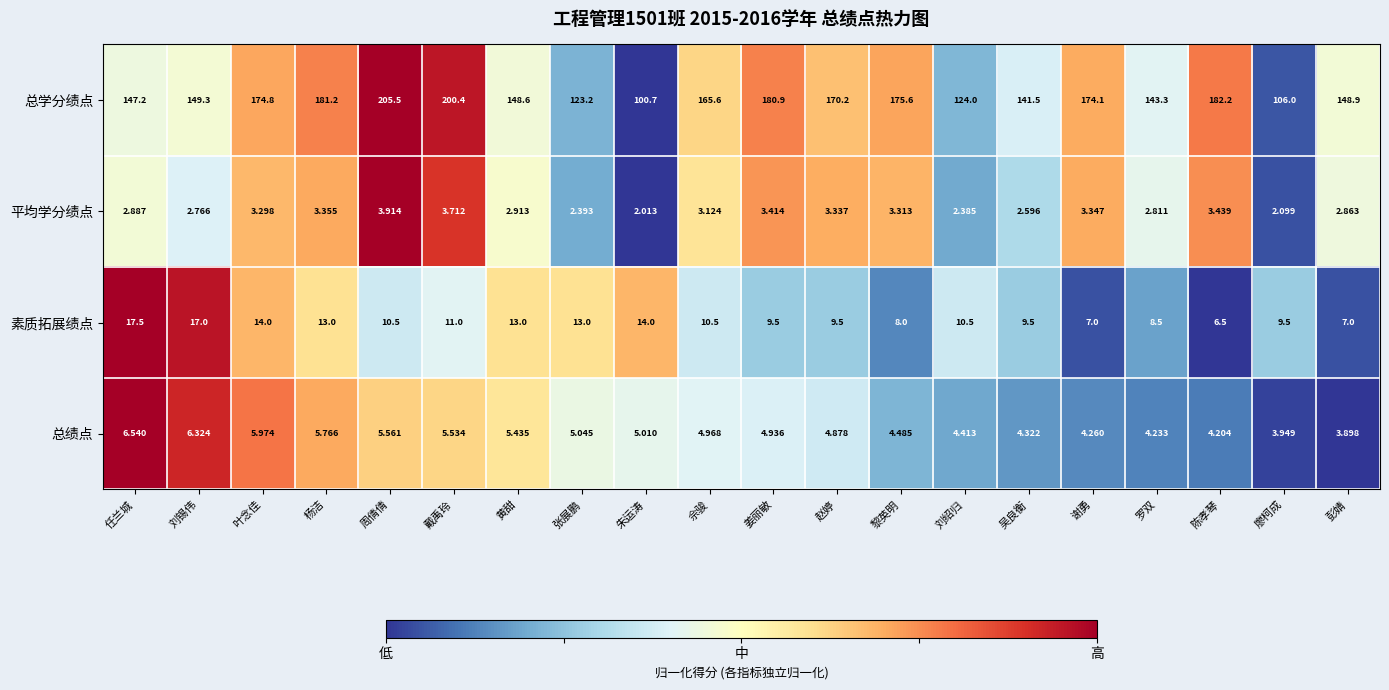

At which label is 平均学分绩点 closest to 2?

朱运涛